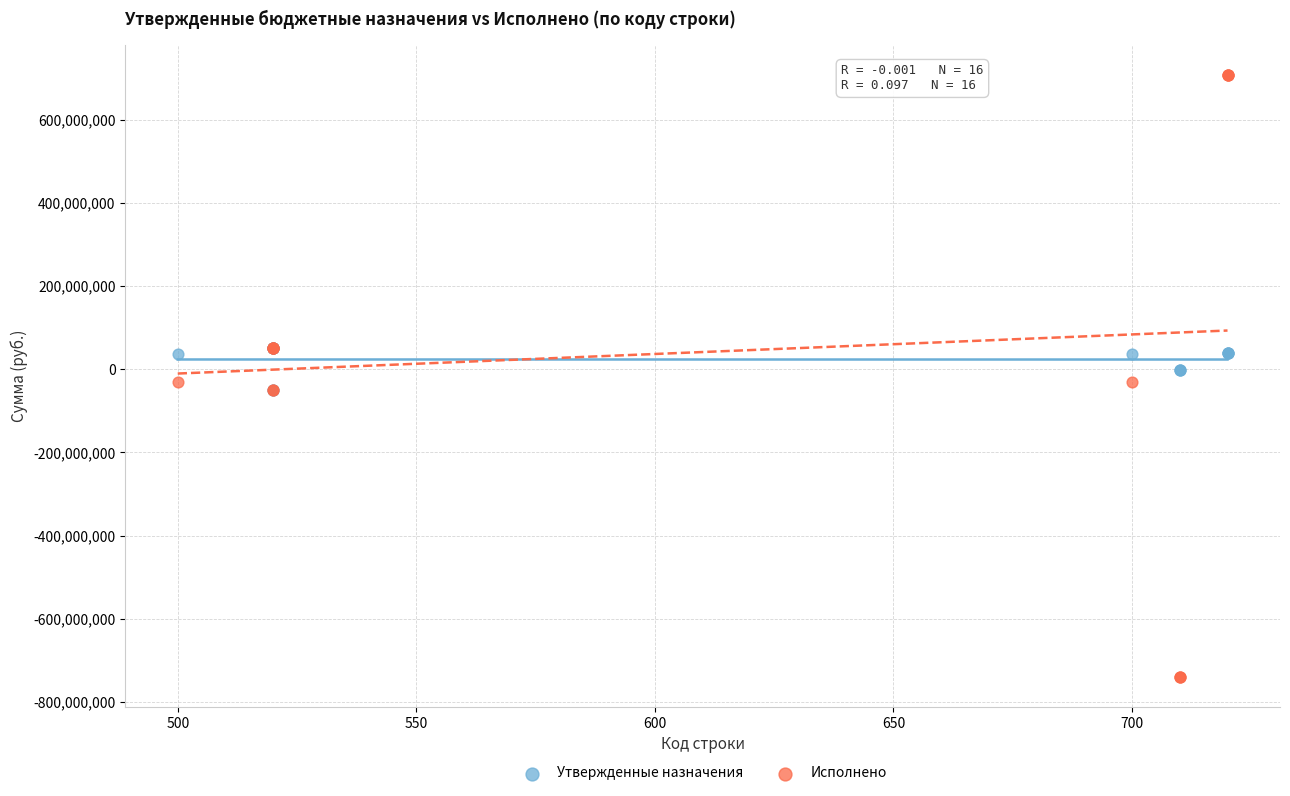

Which series has the largest Y range (max minus min)?

Исполнено